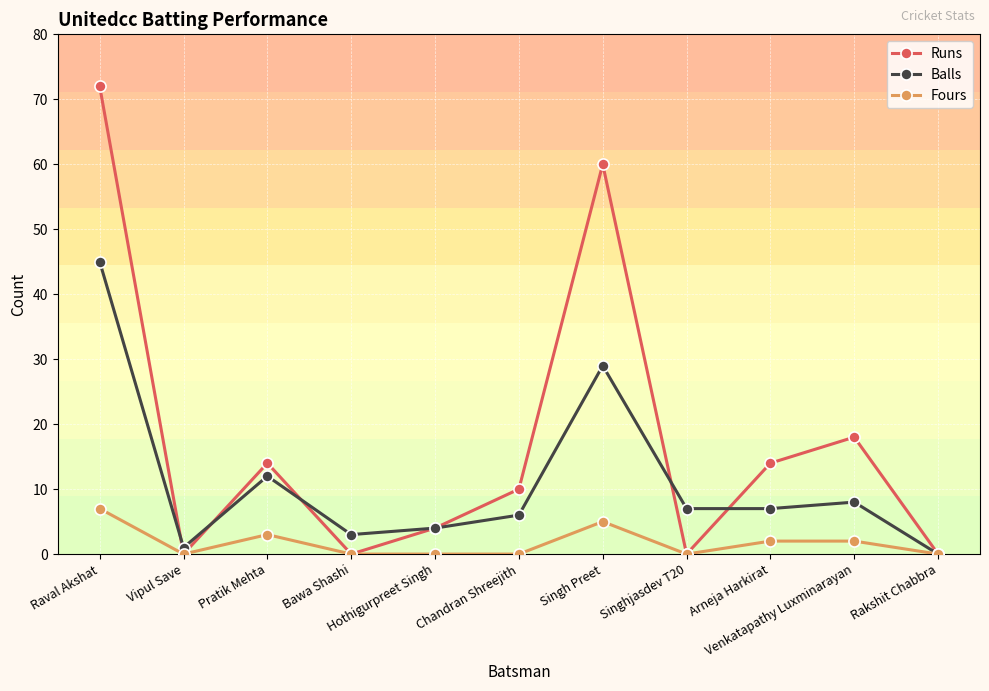

Between Pratik Mehta and Bawa Shashi, which series saw the biggest shift?

Runs